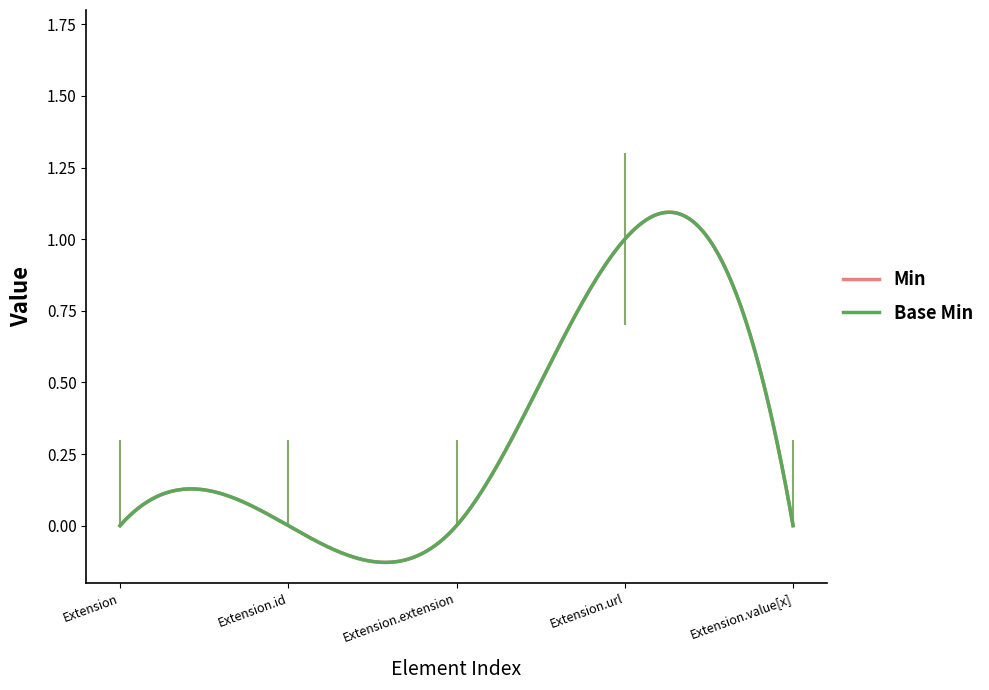

What are all the series names shown in the legend?

Min, Base Min